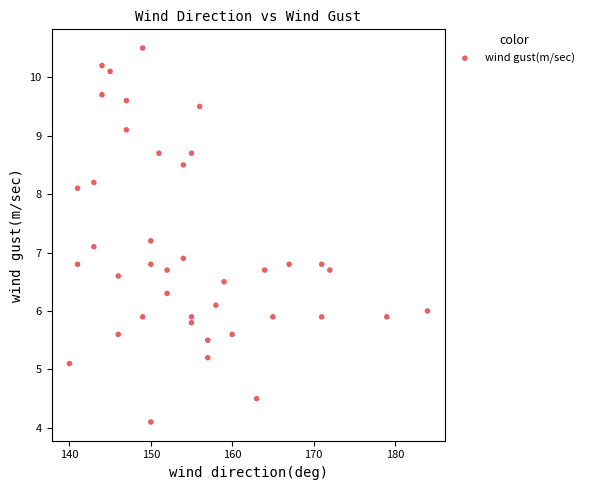

What is the range of X values (max minus min)?

44.0